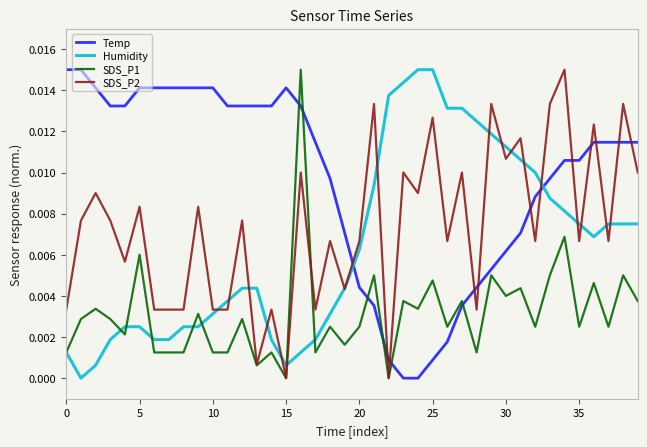

How many intersections are there between Temp and Humidity?

2